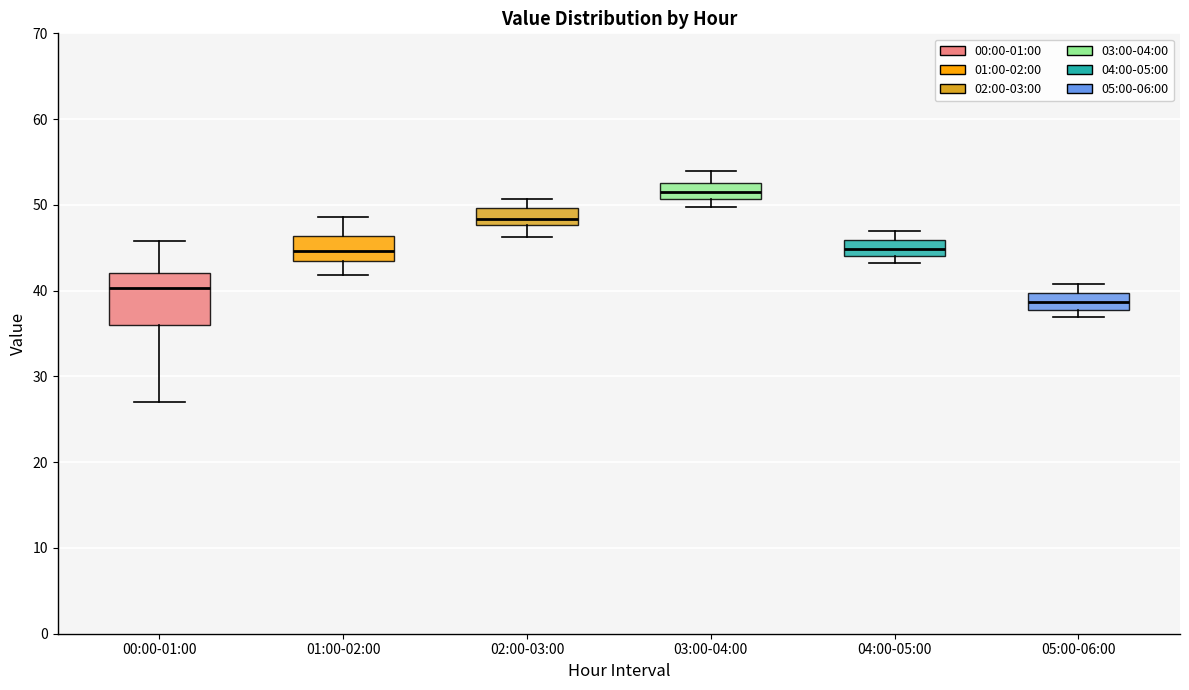

Reading left to right, read every box against the y-axis: the position of its median line, the range the box covers, and the ends of its whiskers. The values are not printed on the chart, so give them approximately, as read against the axis.

00:00-01:00: median 40, box 36 to 42, whiskers 27 to 46
01:00-02:00: median 45, box 43 to 46, whiskers 42 to 49
02:00-03:00: median 48 (inside the box), box 48 to 50, whiskers 46 to 51
03:00-04:00: median 52, box 51 to 53, whiskers 50 to 54
04:00-05:00: median 45, box 44 to 46, whiskers 43 to 47
05:00-06:00: median 39, box 38 to 40, whiskers 37 to 41